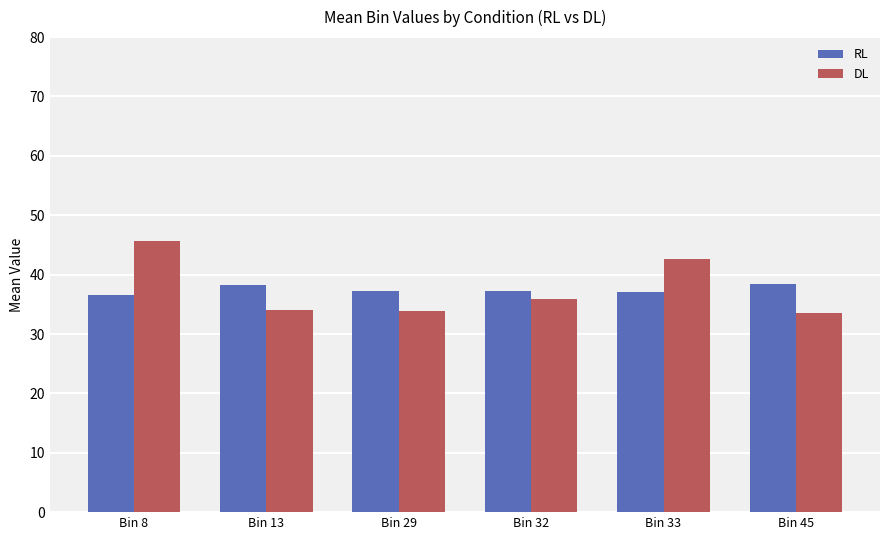

What are all the series names shown in the legend?

RL, DL